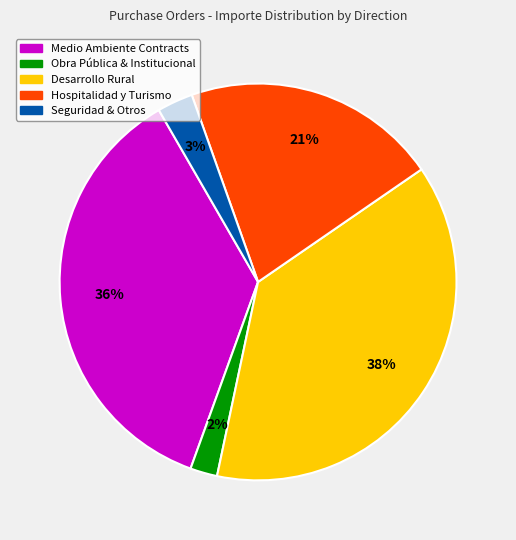

Count the number of slices in the pie.

5